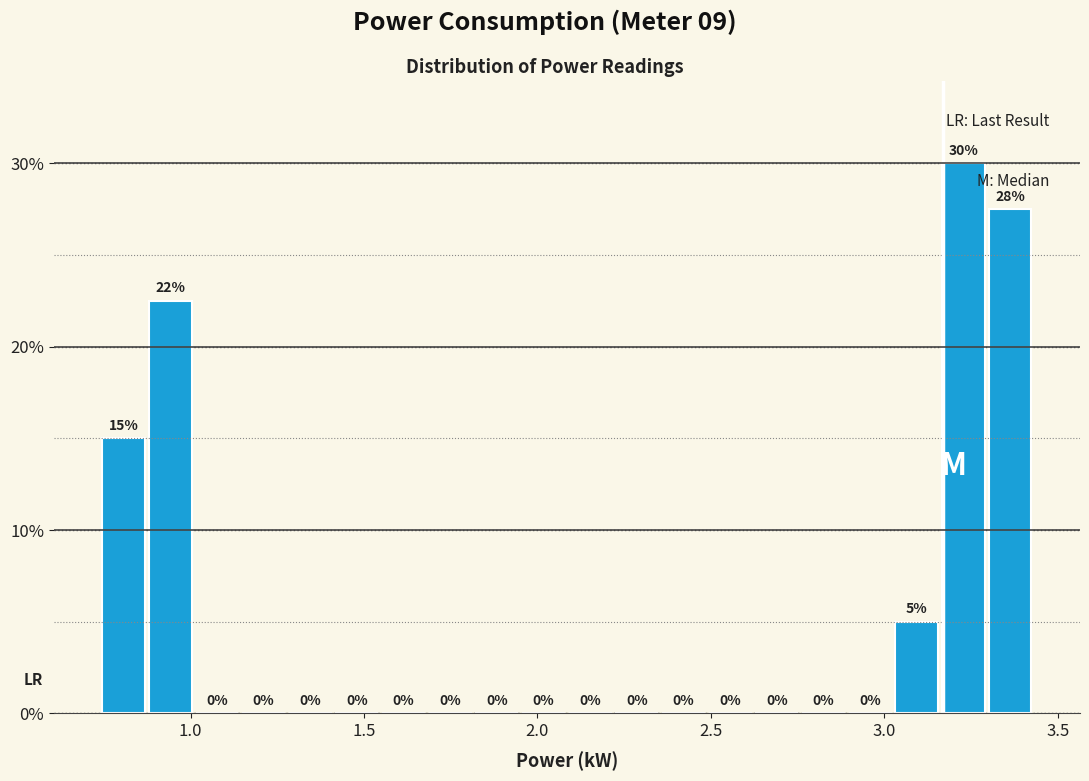

Read against the x-axis, roughly where is the centre of the tallest bar?

3.25